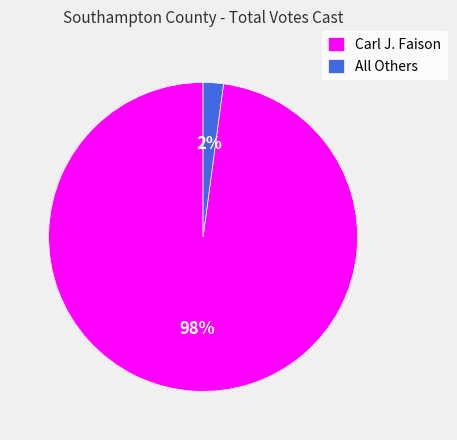

To the nearest percent, what percentage of the pie is Carl J. Faison?

98%